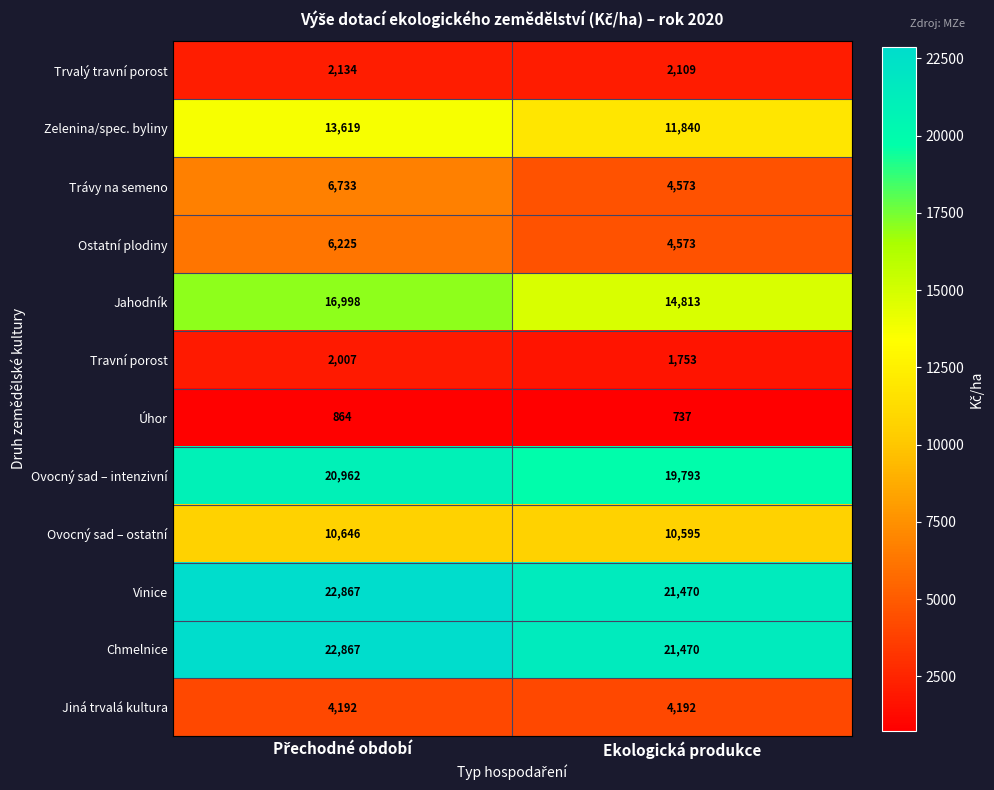

Is it true that Vinice equals 36396 at Ekologická produkce?

False